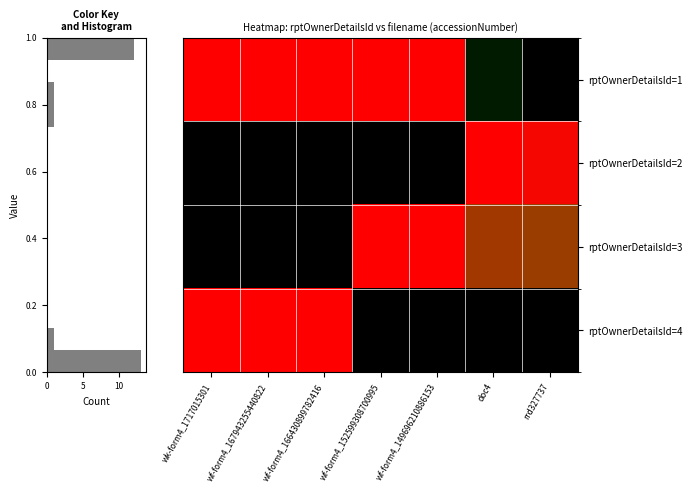

Between rrd327737 and wf-form4_152599308700995, which is larger?

wf-form4_152599308700995